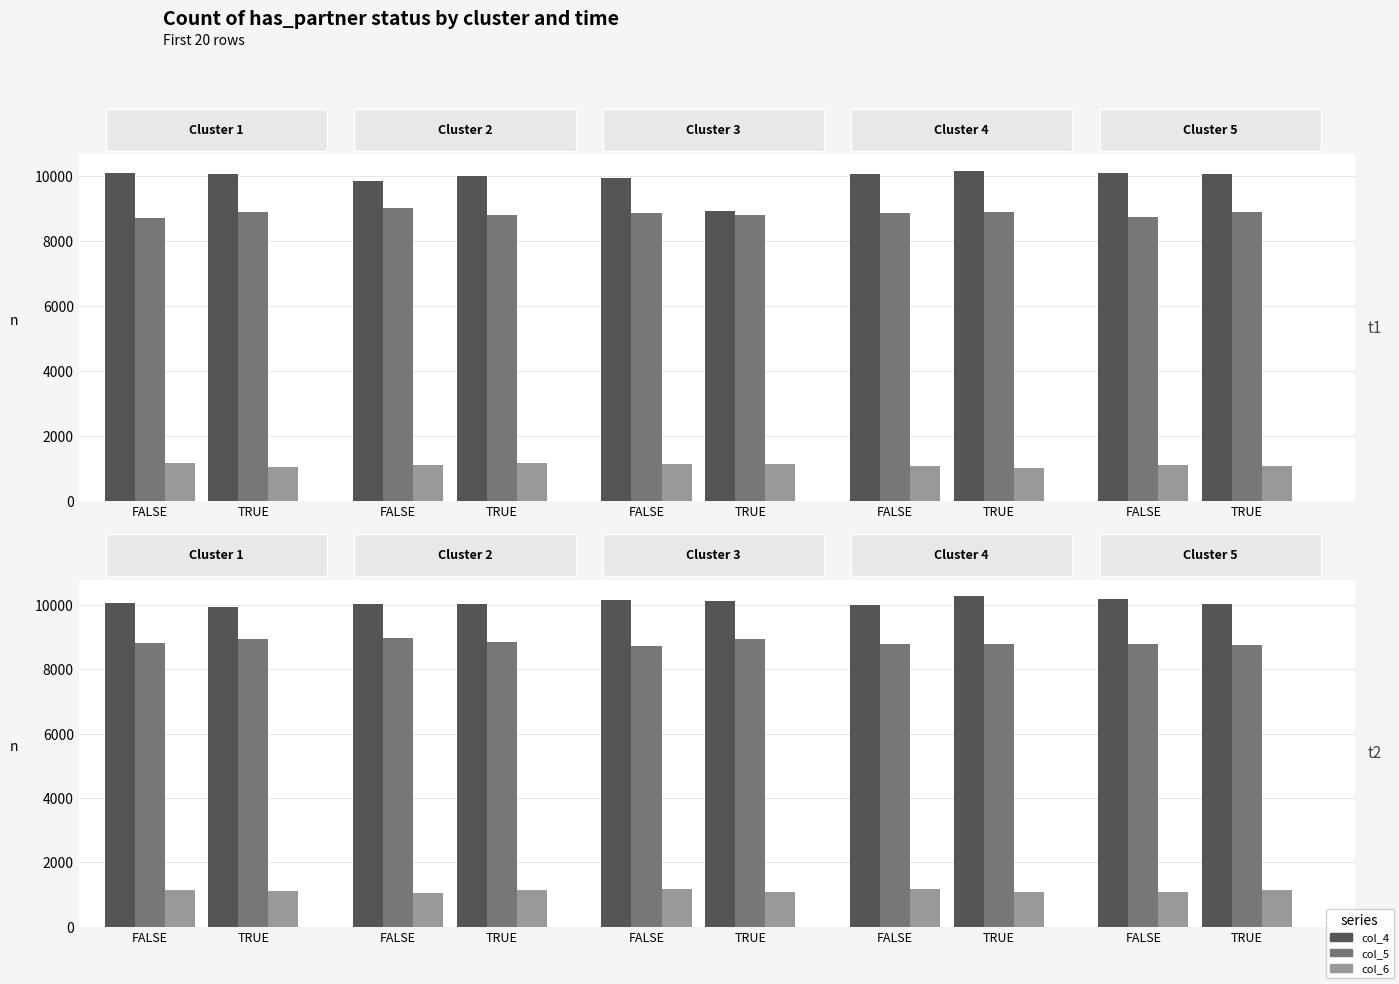

Which series has the largest range (max minus min)?

col_4